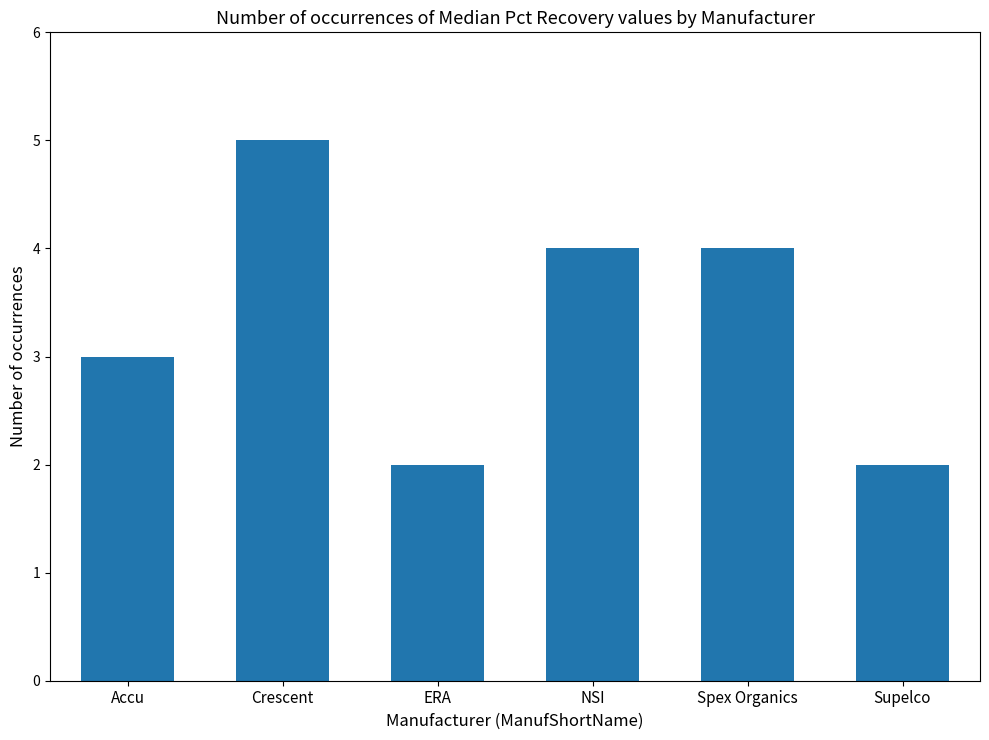

What is the smallest value displayed?

2